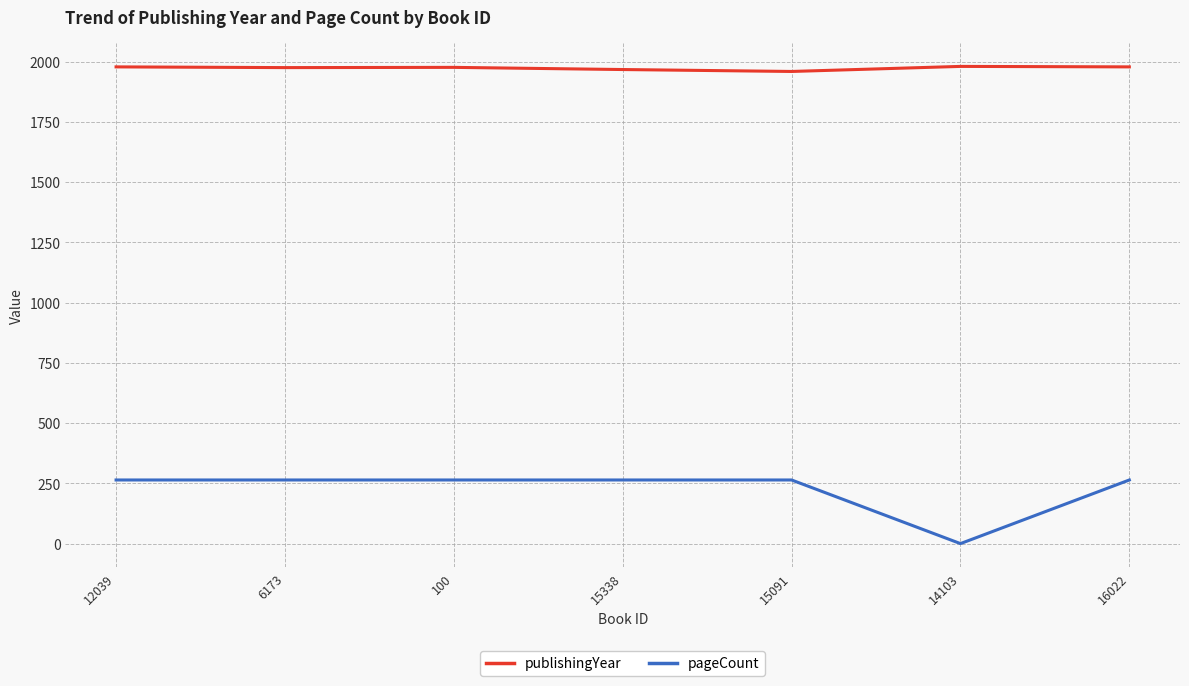

What is the lowest value of the publishingYear series?

1959